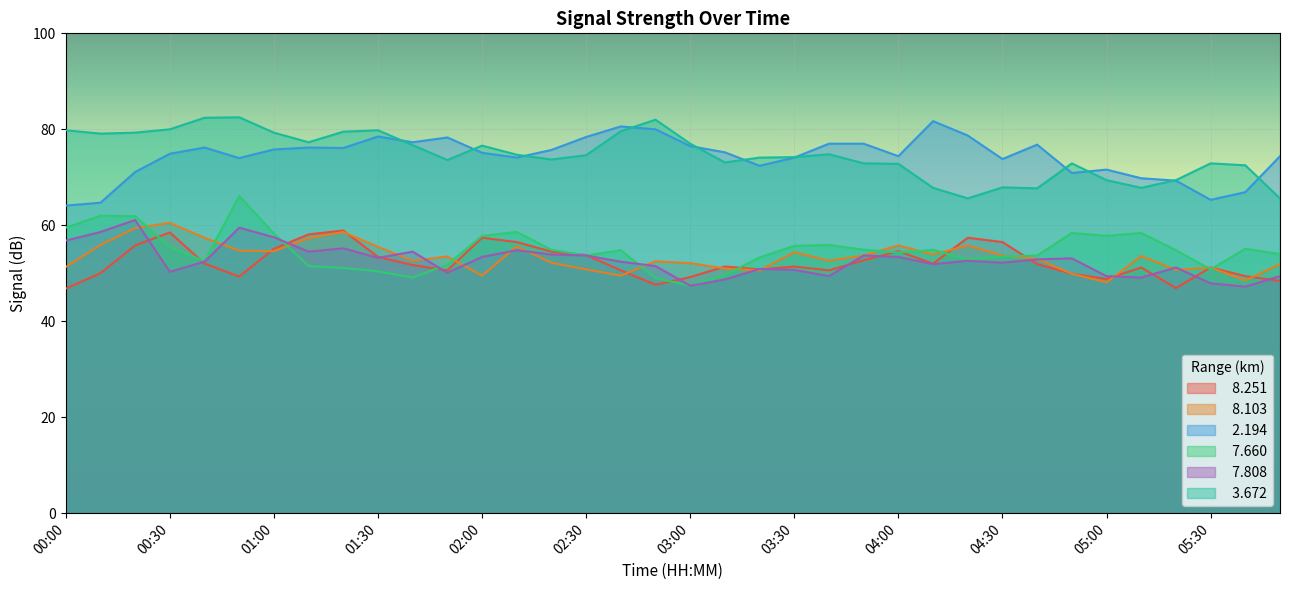

How many values in the   3.672 series exceed 74?

20